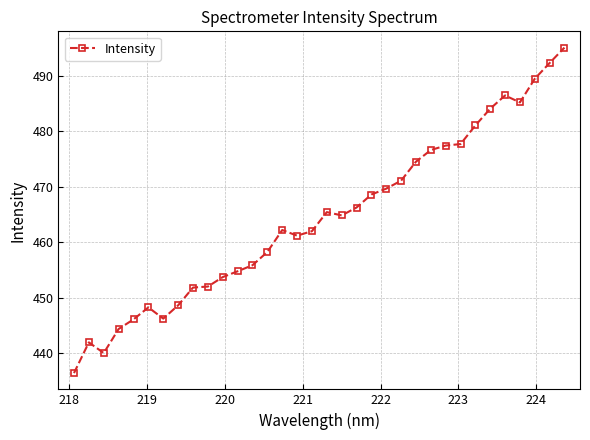

What is the value of the 21st point from the left?

468.6